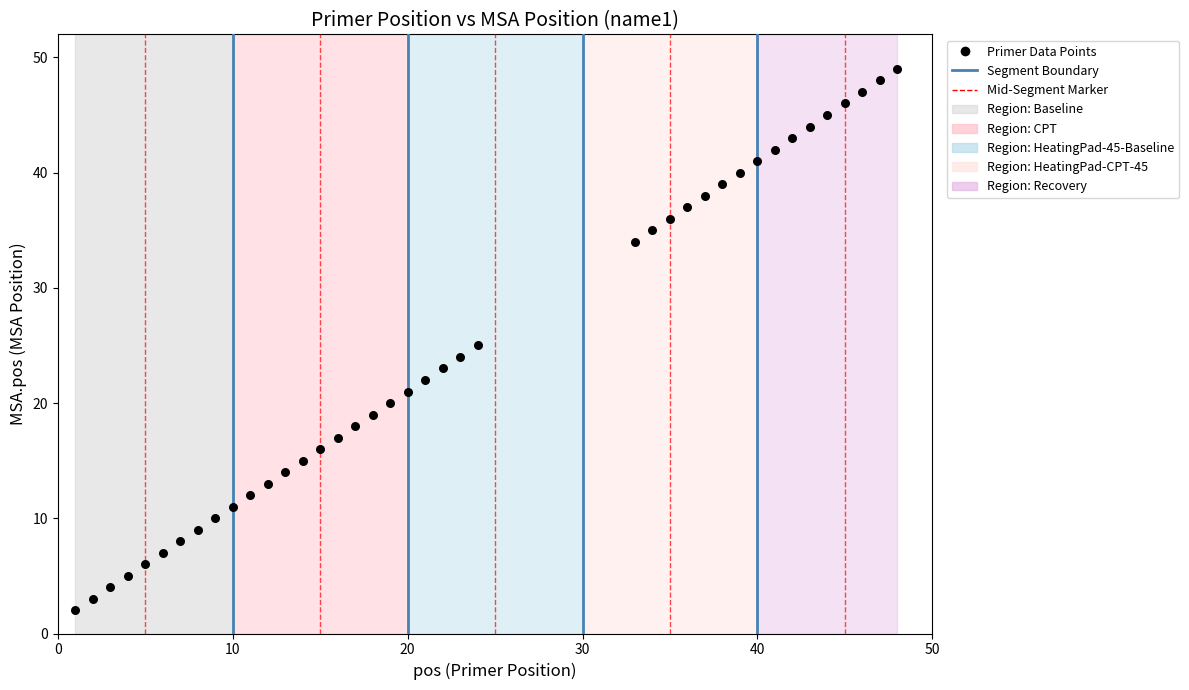

What is the range of Y values (max minus min)?

47